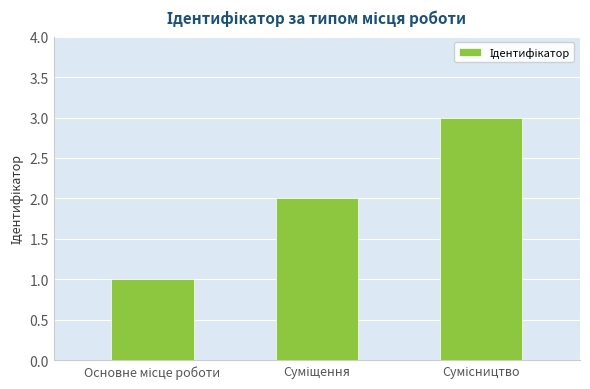

Are the bars horizontal?

No